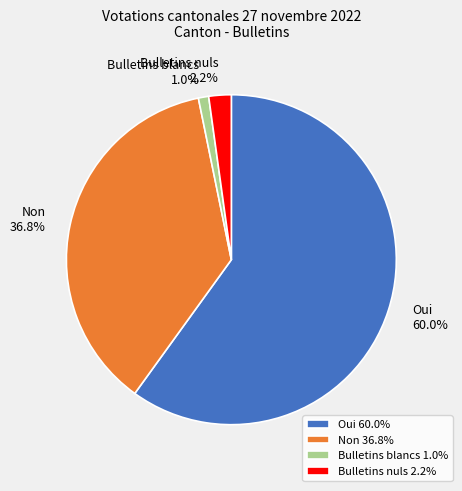

Does any single category account for the majority?

Yes